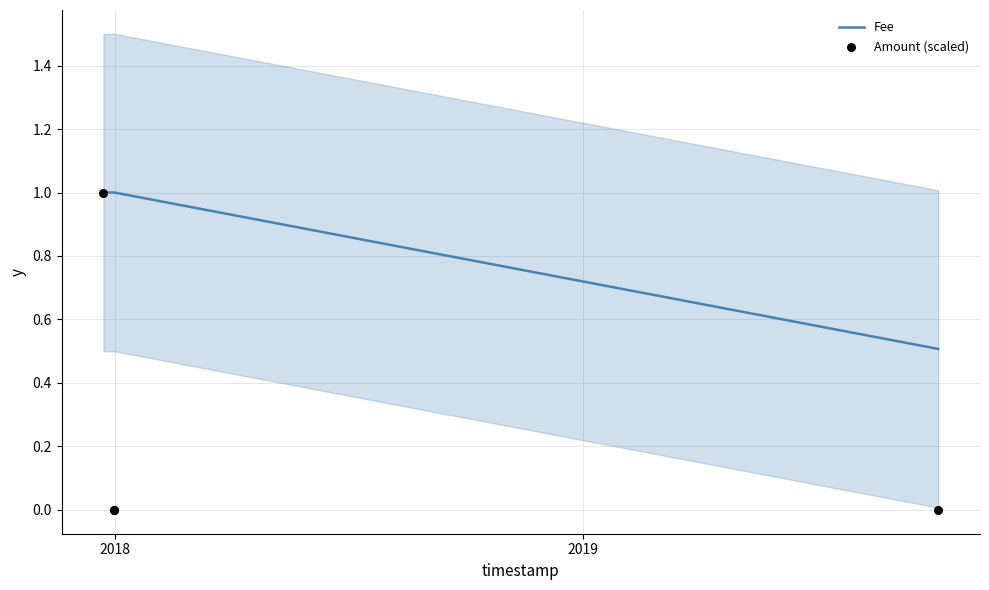

True or false: Fee has more than 1 interior local peaks.

False